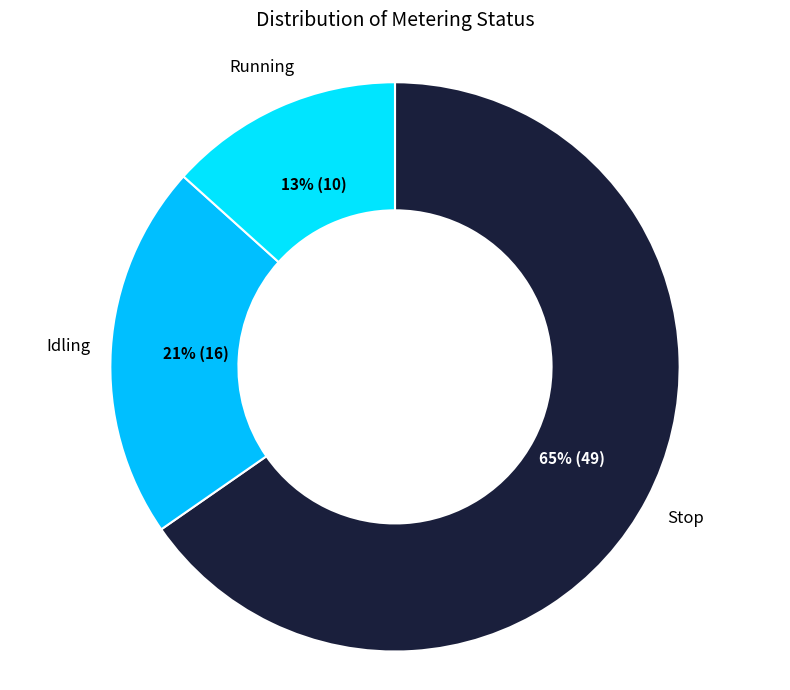

Is the sum of Idling and Running greater than half?

No